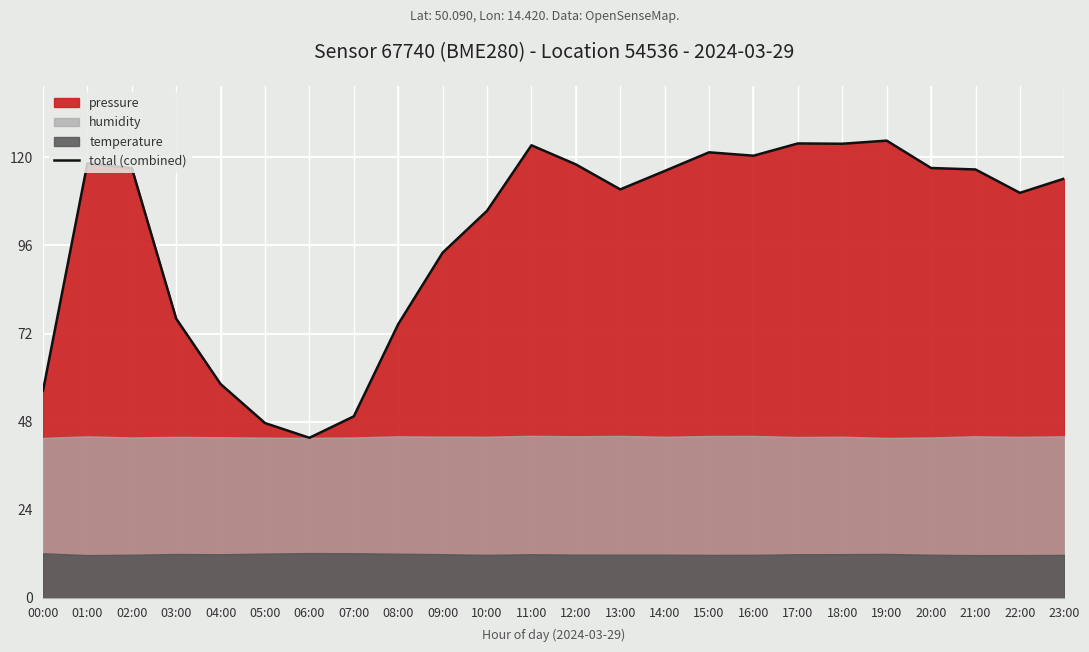

What is the ratio of the value at 11:00 to the value at 23:00?

1.1